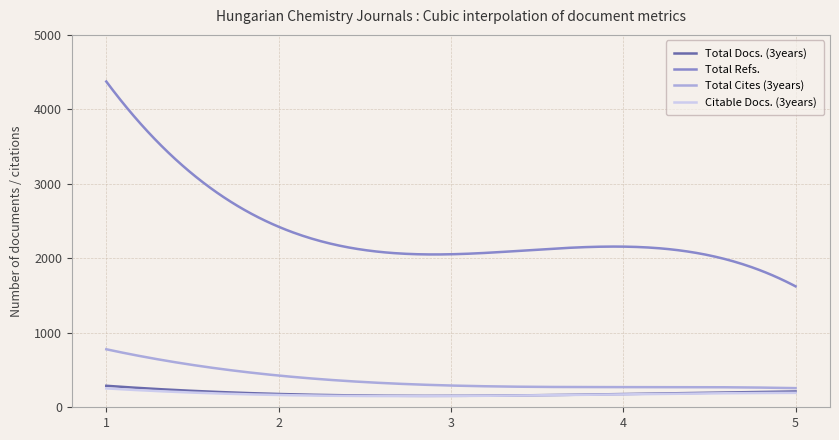

Count the number of categories in the chart.

300